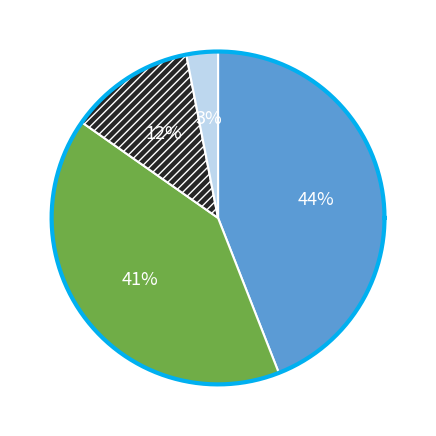

How many slices are in this pie chart?

4